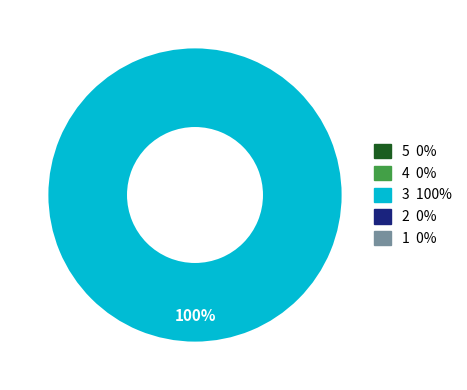

Is there any slice that represents more than half of the pie?

Yes